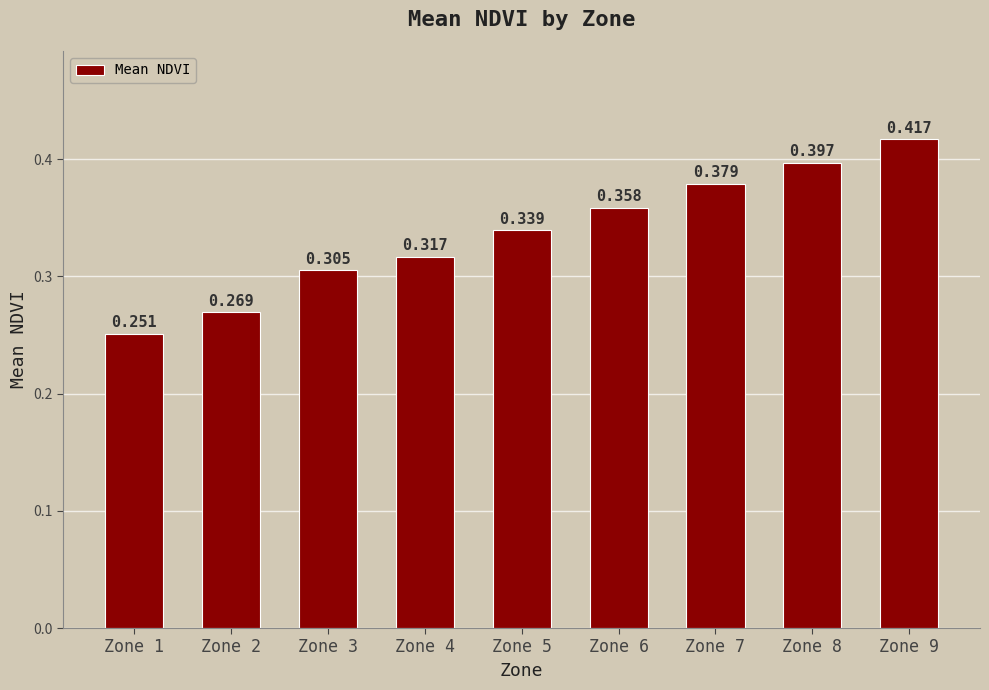

Reading left to right, list all the values displayed in this chart.

Zone 1=0.3	Zone 2=0.3	Zone 3=0.3	Zone 4=0.3	Zone 5=0.3	Zone 6=0.4	Zone 7=0.4	Zone 8=0.4	Zone 9=0.4